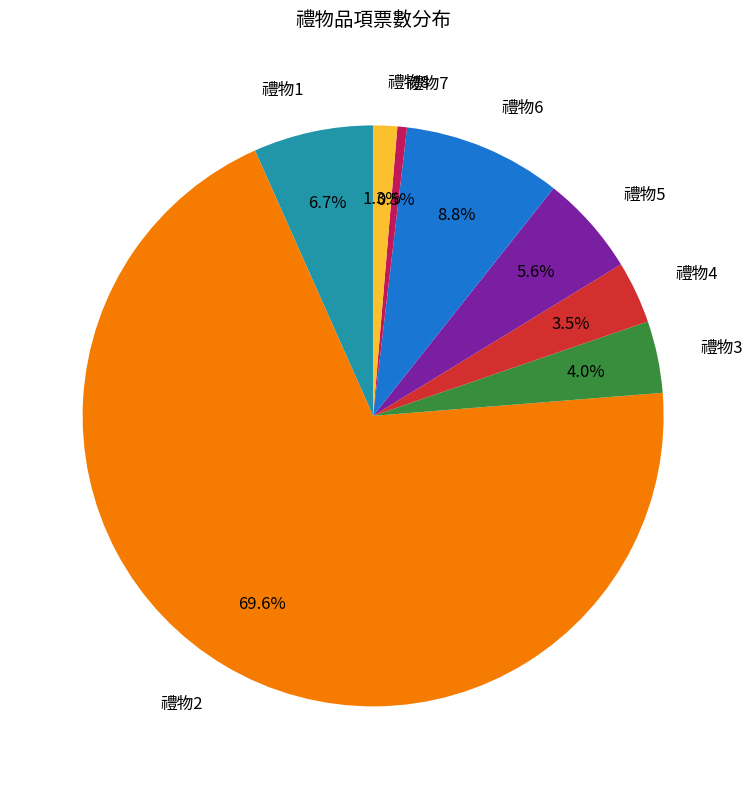

To the nearest percent, what is the average slice percentage?

12%